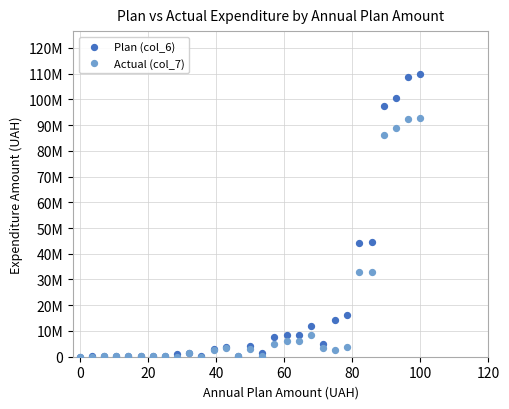

Which series contains the highest Y value?

Plan (col_6)